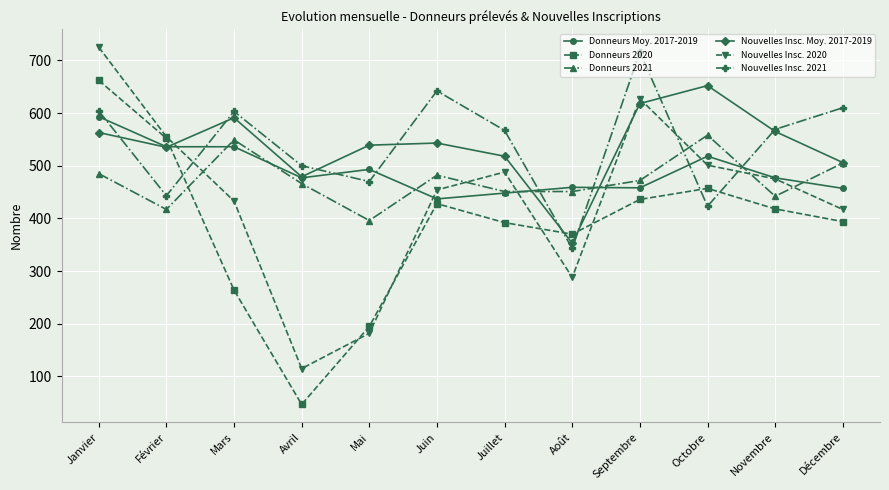

At how many categories does at least one series exceed 172?

12